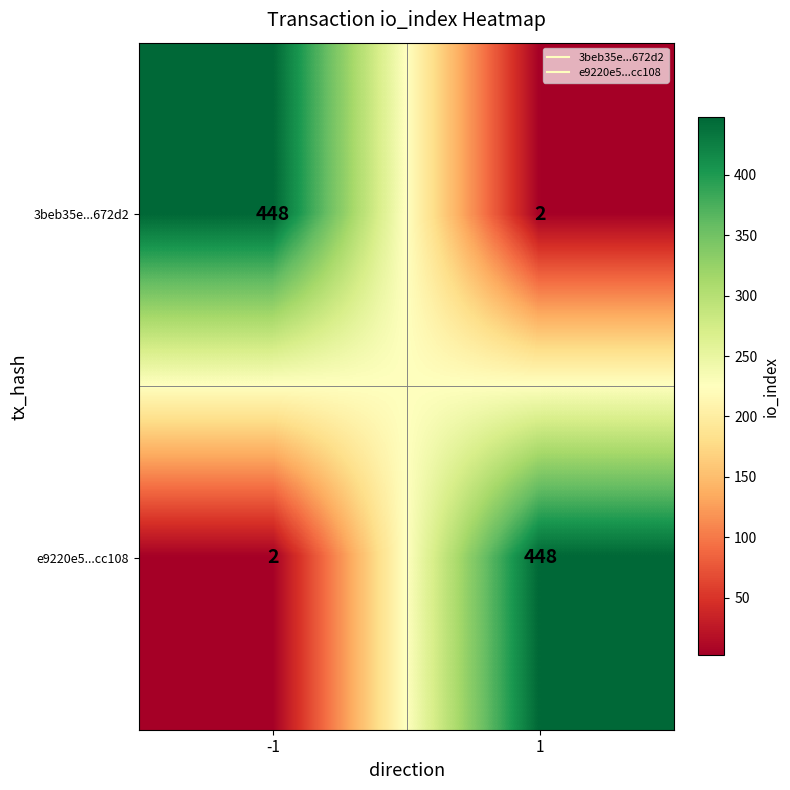

What is the maximum value shown in the chart?

448